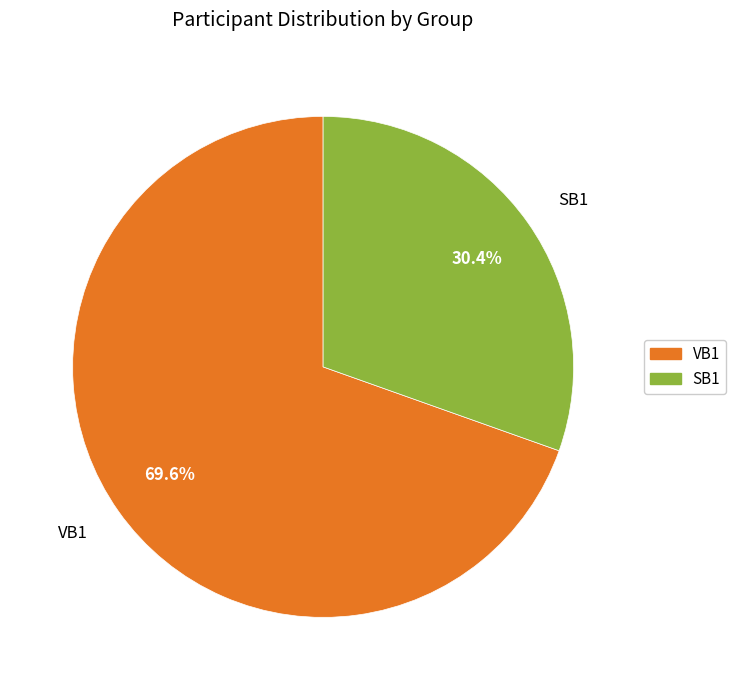

Which slice is the largest?

VB1